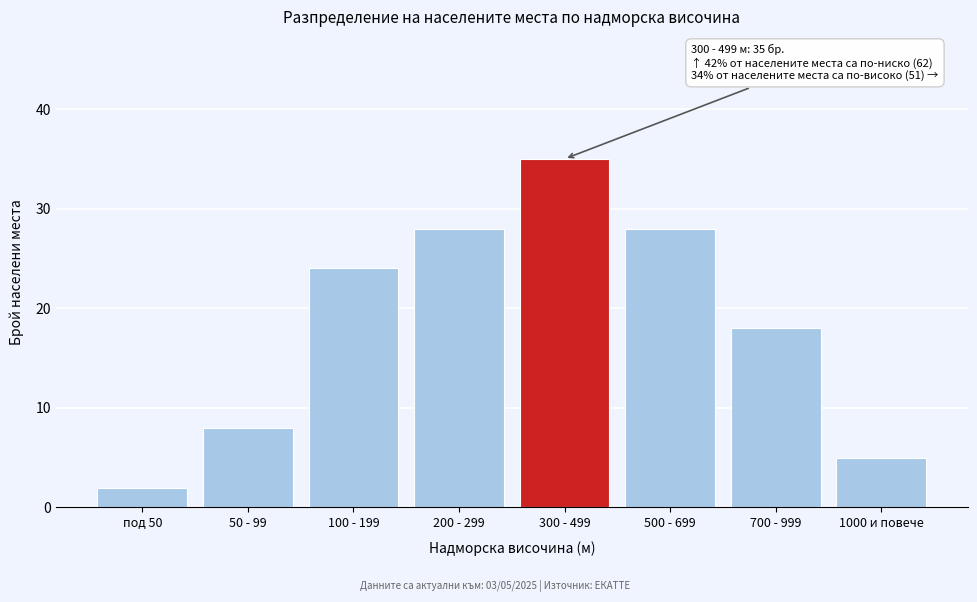

Reading right to left, transcribe all the data shown in this chart.

5	18	28	35	28	24	8	2